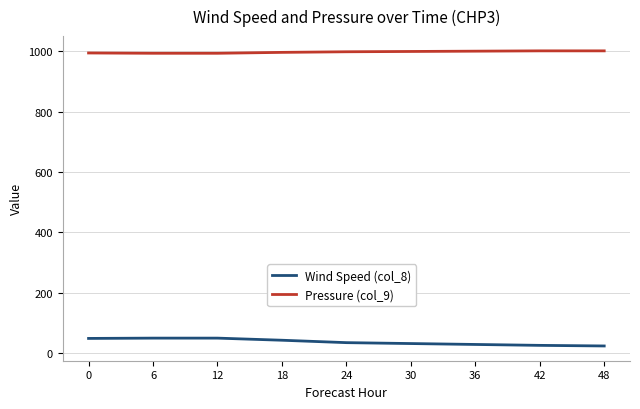

True or false: Wind Speed (col_8) and Pressure (col_9) cross at least once.

False